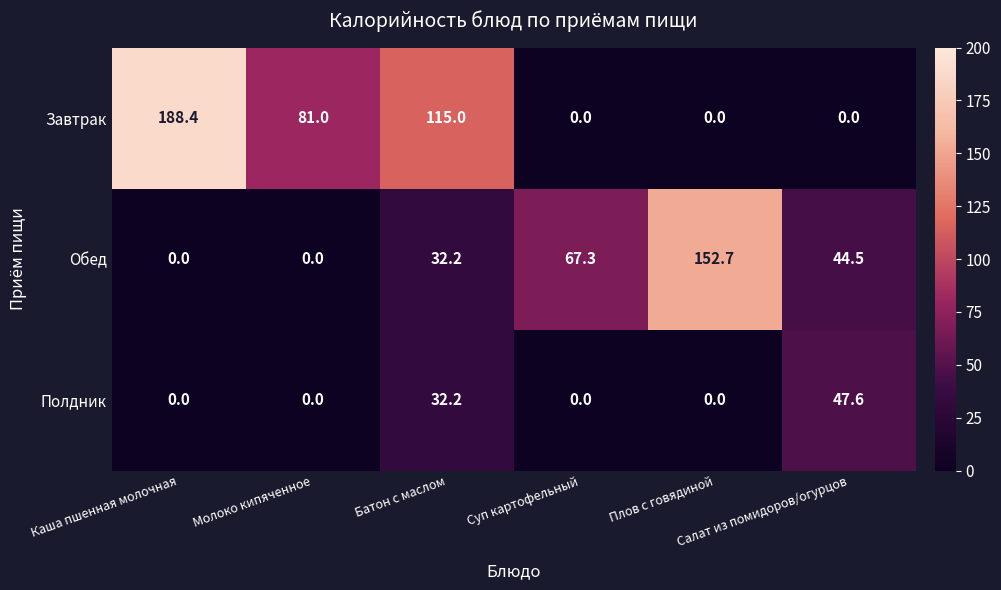

What is the difference between the second highest and minimum values in the Завтрак series?

115.0